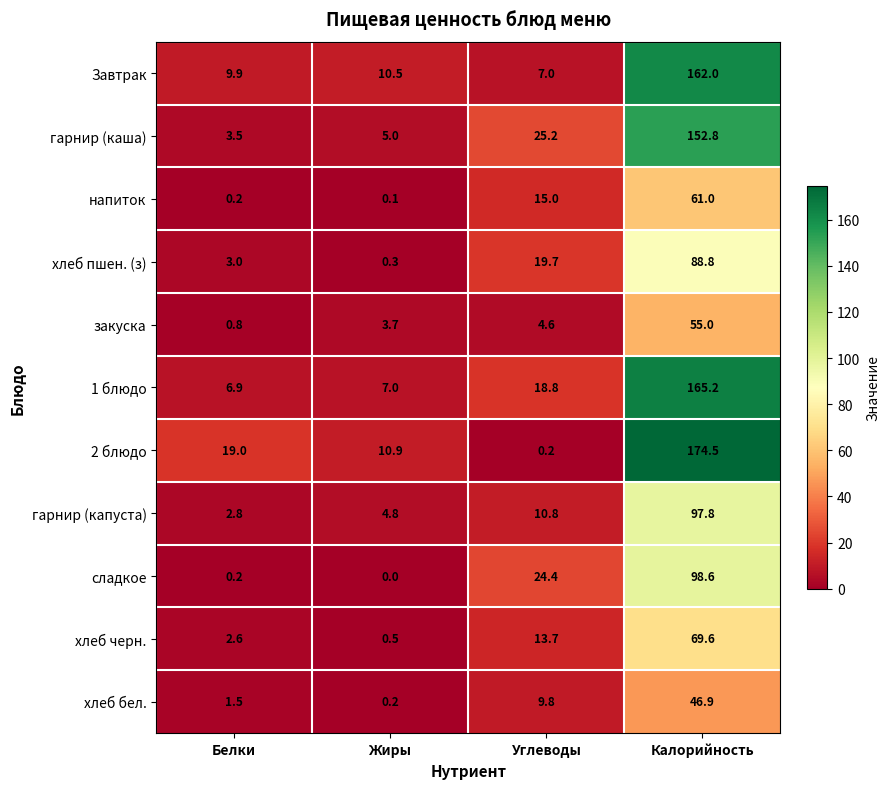

Between Белки and Жиры, which series saw the biggest shift?

2 блюдо